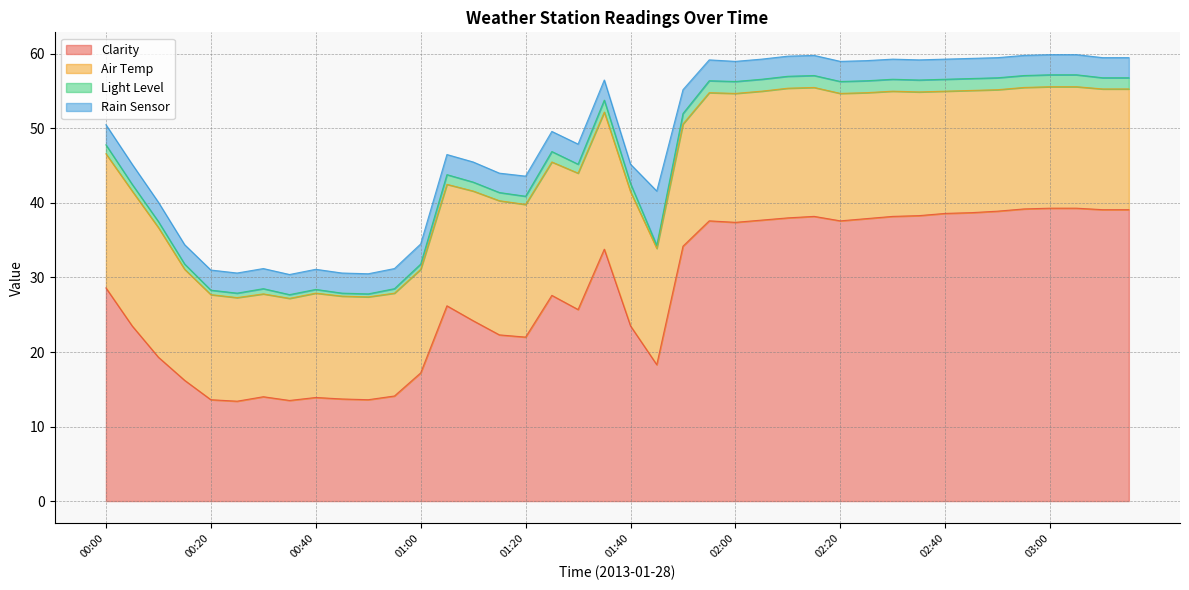

True or false: Clarity has more than 1 interior local peaks.

True